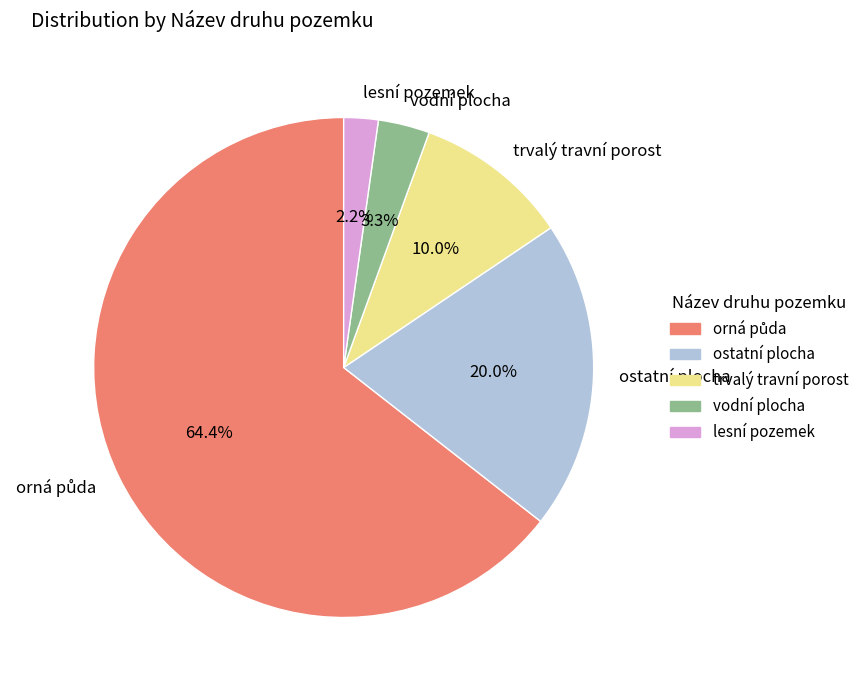

Is there a majority slice in this chart?

Yes